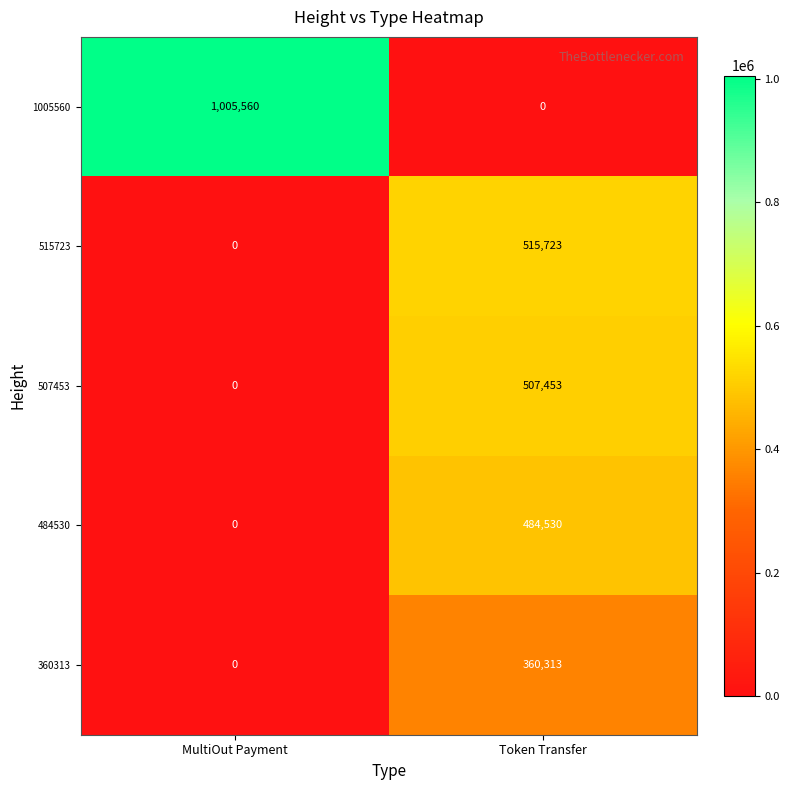

True or false: 484530 has a value of 645741 at Token Transfer.

False